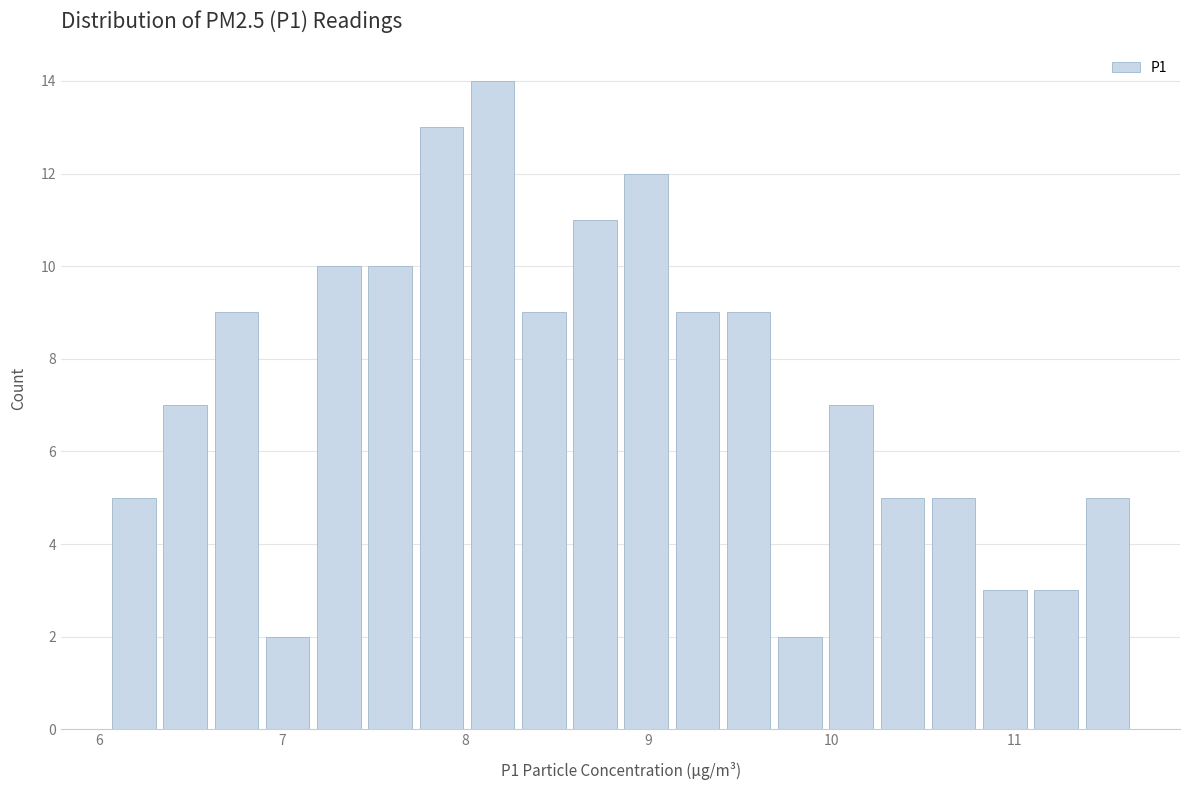

Around what value on the x-axis is the tallest bar? Give the approximate position of its centre, as read against the axis.

8.1